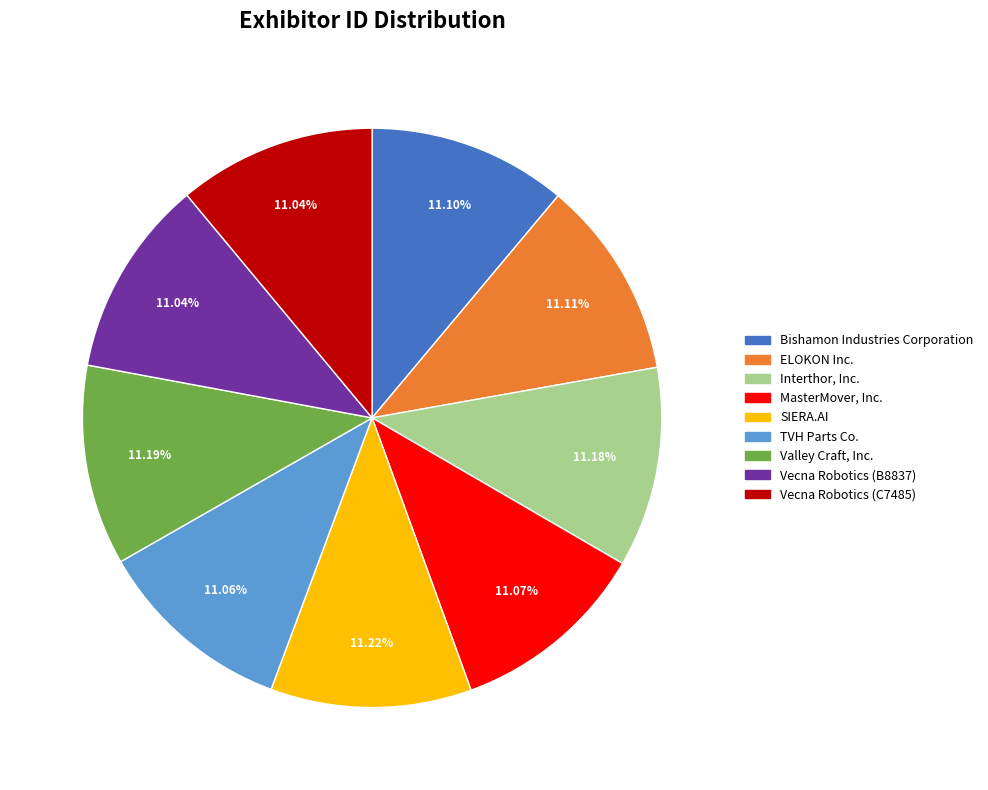

Approximately how many times larger is the value at Bishamon Industries Corporation compared to TVH Parts Co.?

1.0